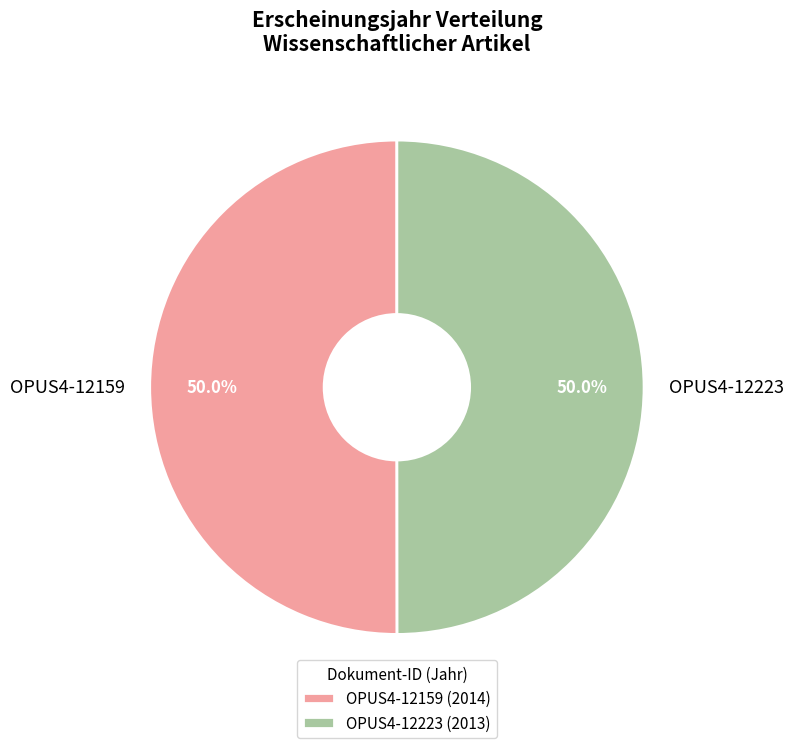

How much of the chart is everything except OPUS4-12223?

50.0%